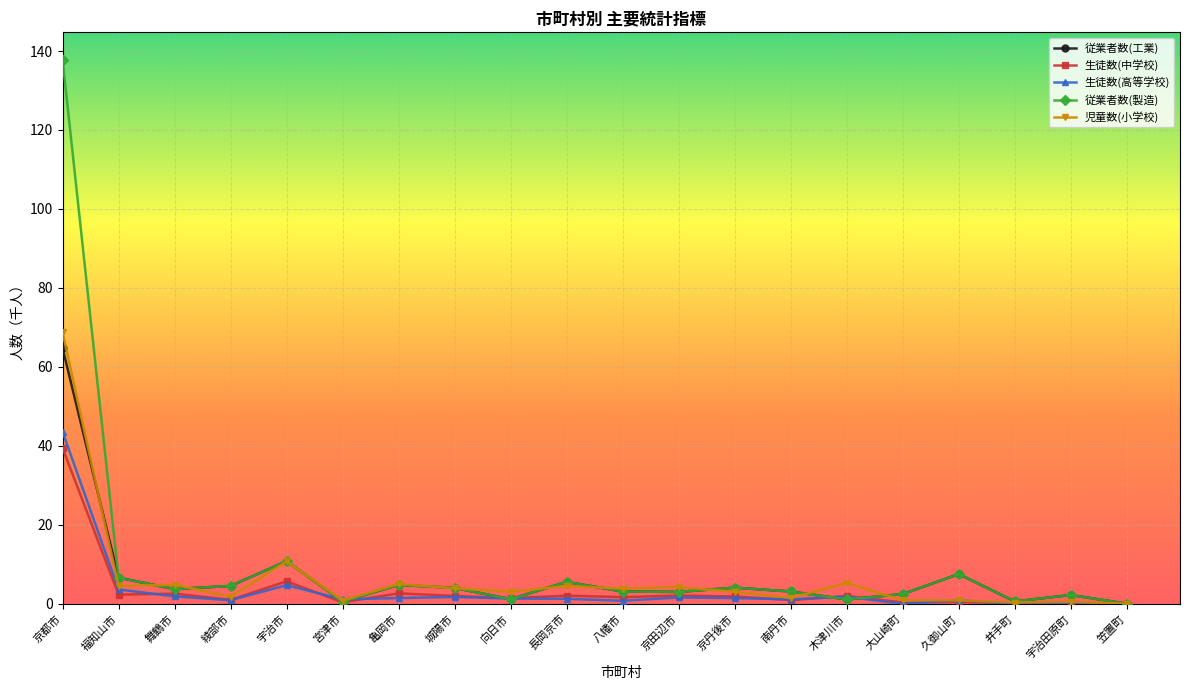

What is the maximum value shown in the chart?

137.8